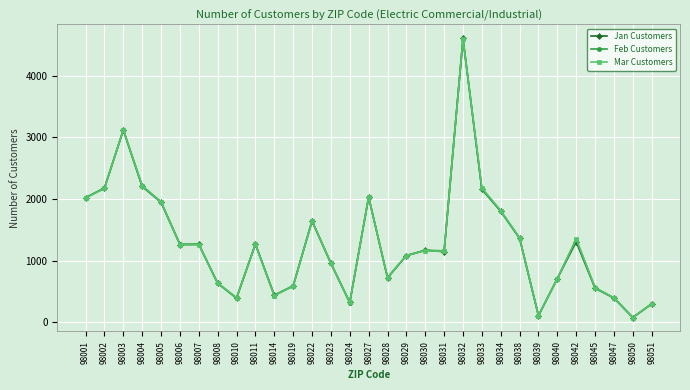

The value of Feb Customers at 98047 is 671. True or false?

False